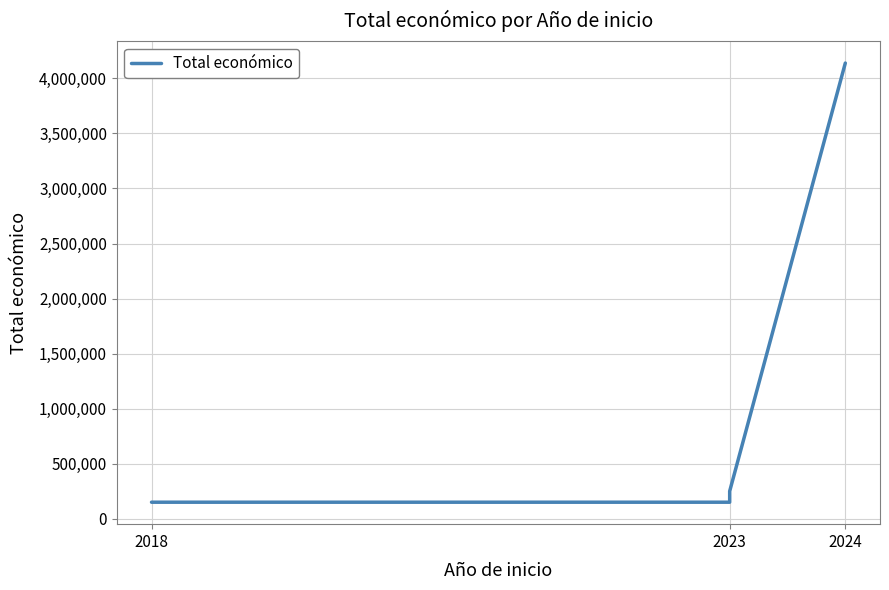

Does the chart display data point markers on the line(s)?

No